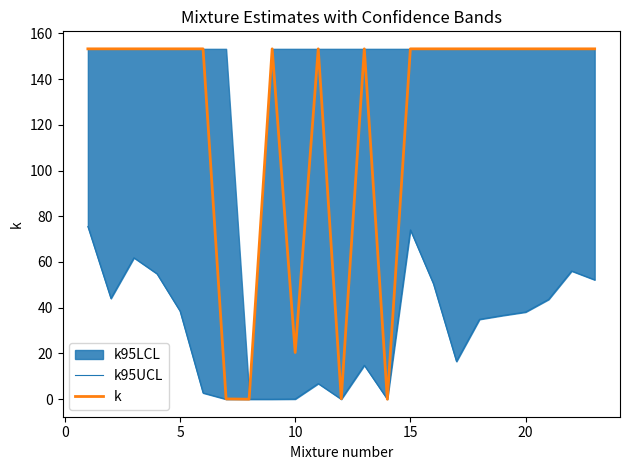

Reading right to left, transcribe all the data shown in this chart.

k95UCL: 52.2	56.1	43.6	38.1	36.6	34.9	16.5	50.5	74.0	0.0	14.8	0.0	6.8	0.1	0.0	0.0	0.0	2.7	38.6	54.8	61.8	44.1	75.5
k: 153.2	153.2	153.2	153.2	153.2	153.2	153.2	153.2	153.2	0.0	153.2	0.2	153.2	20.4	153.2	0.0	0.1	153.2	153.2	153.2	153.2	153.2	153.2